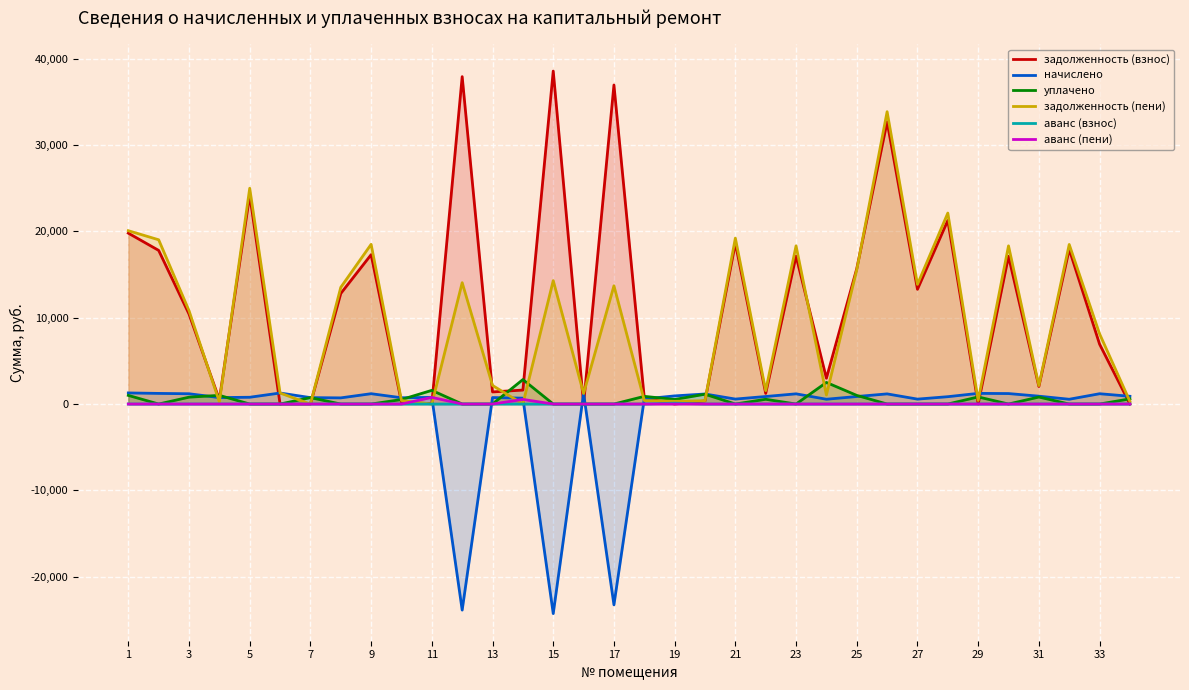

List the series in order of their peak value, lowest first.

аванс (взнос), аванс (пени), начислено, уплачено, задолженность (пени), задолженность (взнос)